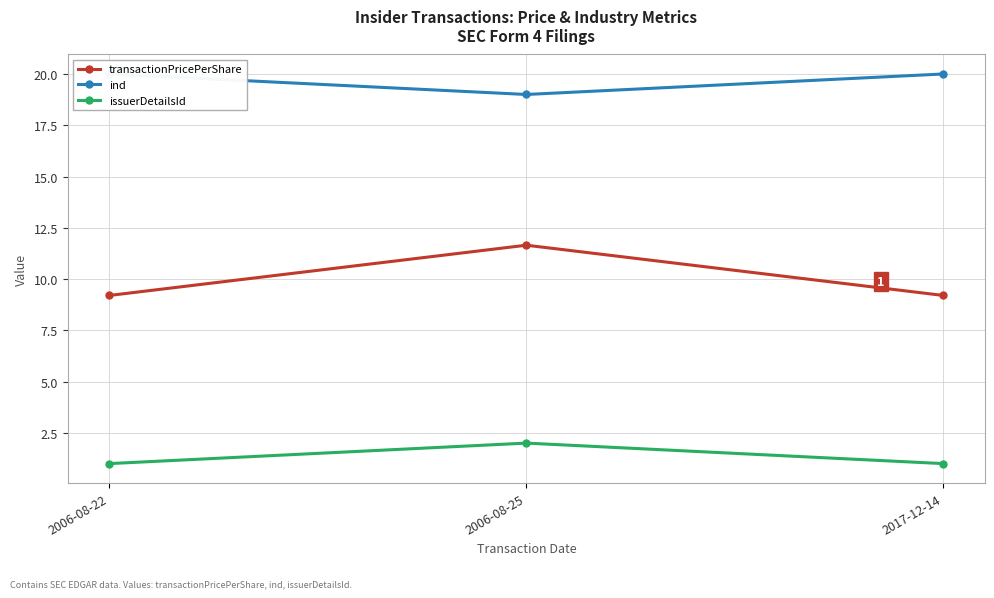

List the series in order of their peak value, highest first.

ind, transactionPricePerShare, issuerDetailsId